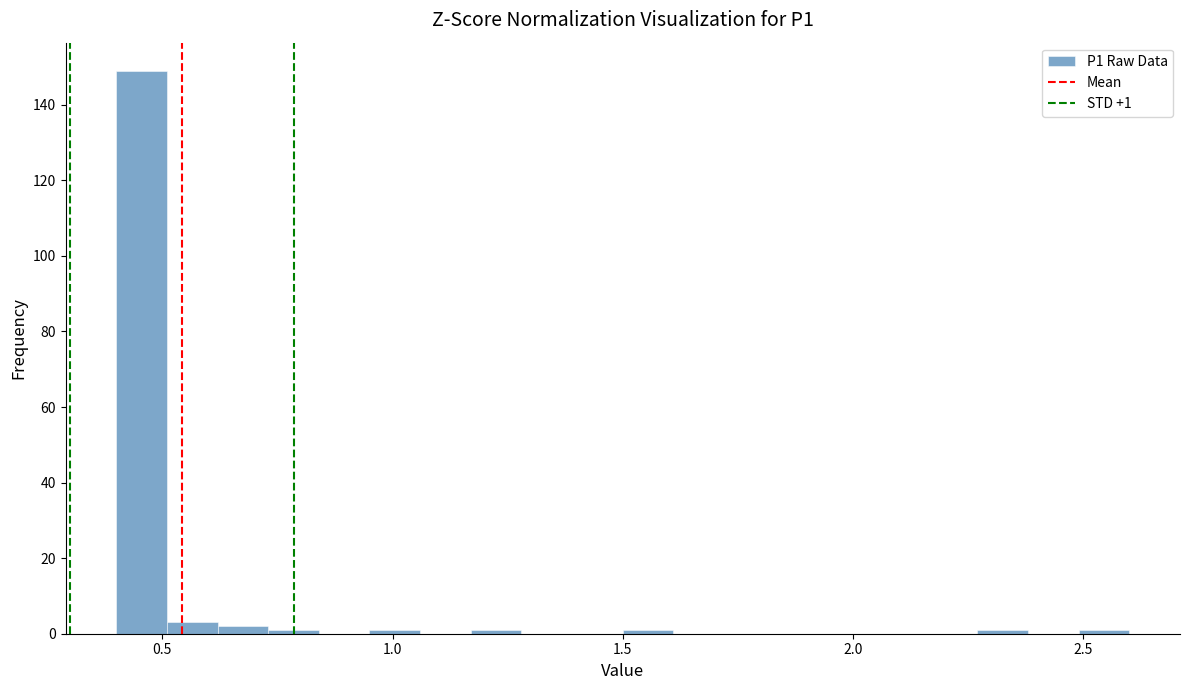

Around what value on the x-axis is the tallest bar? Give the approximate position of its centre, as read against the axis.

0.45